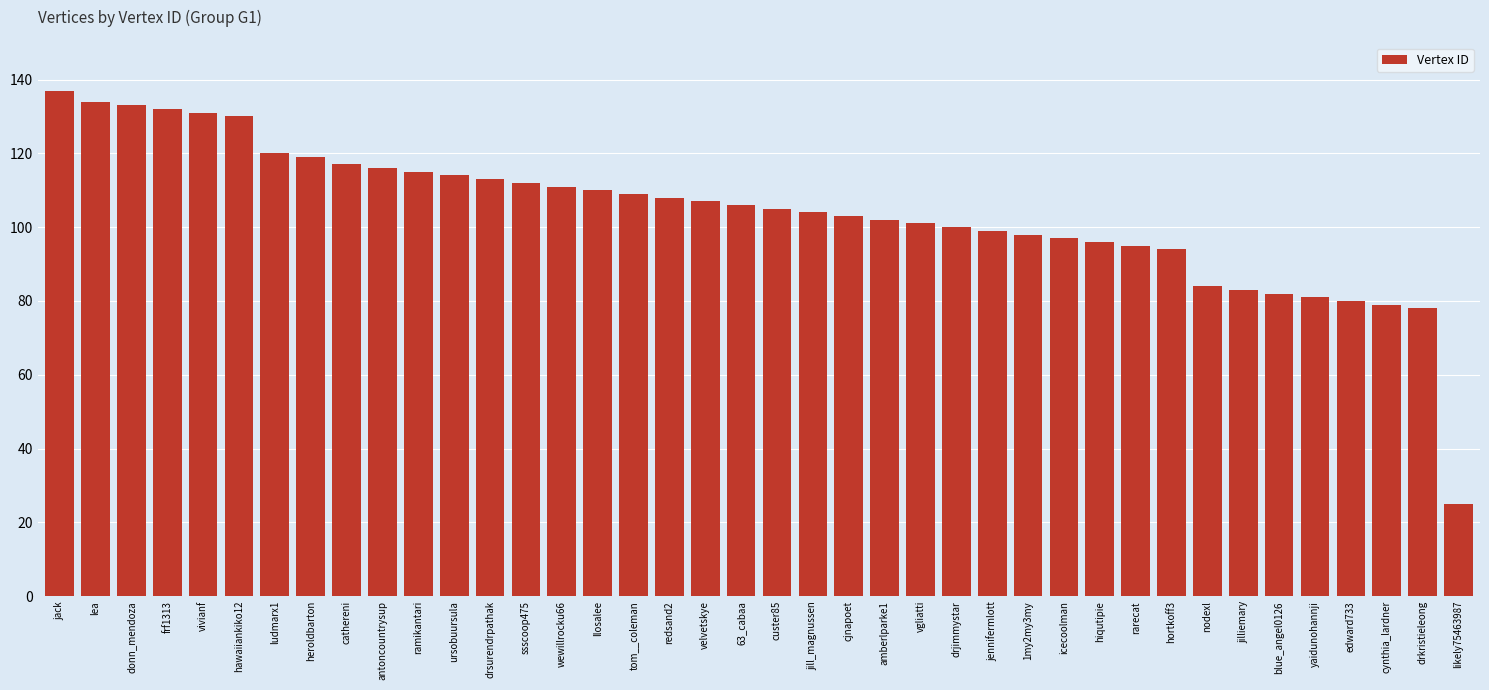

What is the difference between the maximum and minimum values?

112